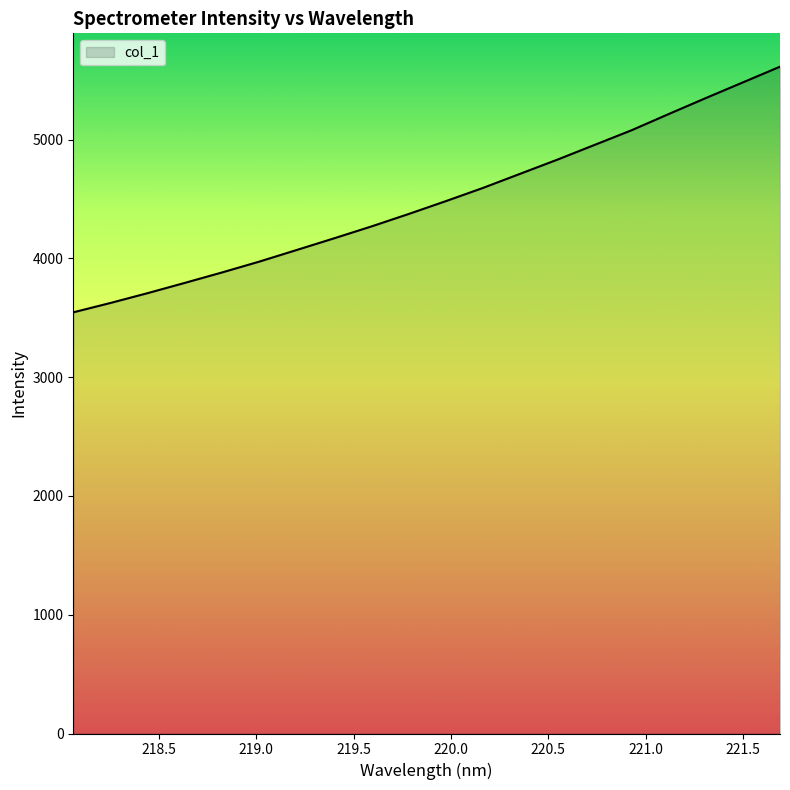

What is the minimum value shown in the chart?

3545.3